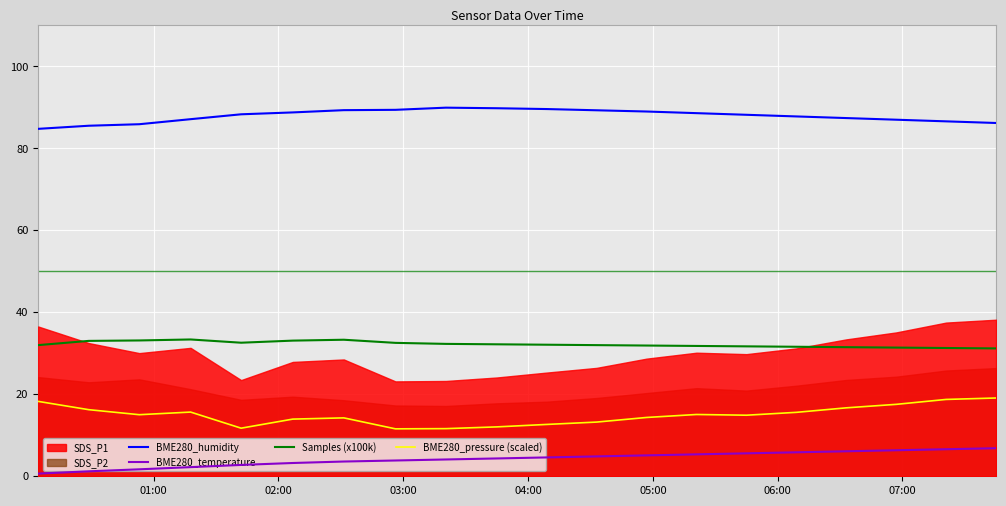

How many values in the BME280_humidity series exceed 88?

11